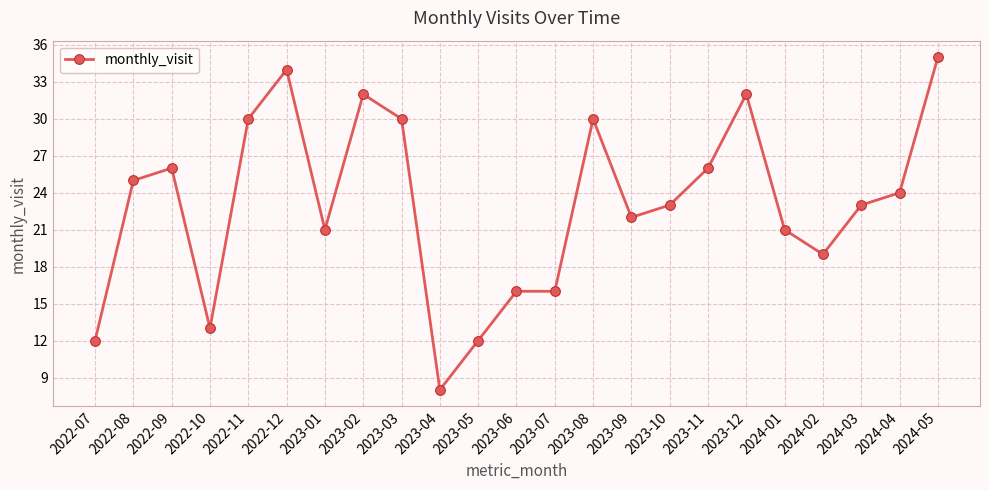

Approximately how many times larger is the value at 2022-09 compared to 2023-11?

1.0